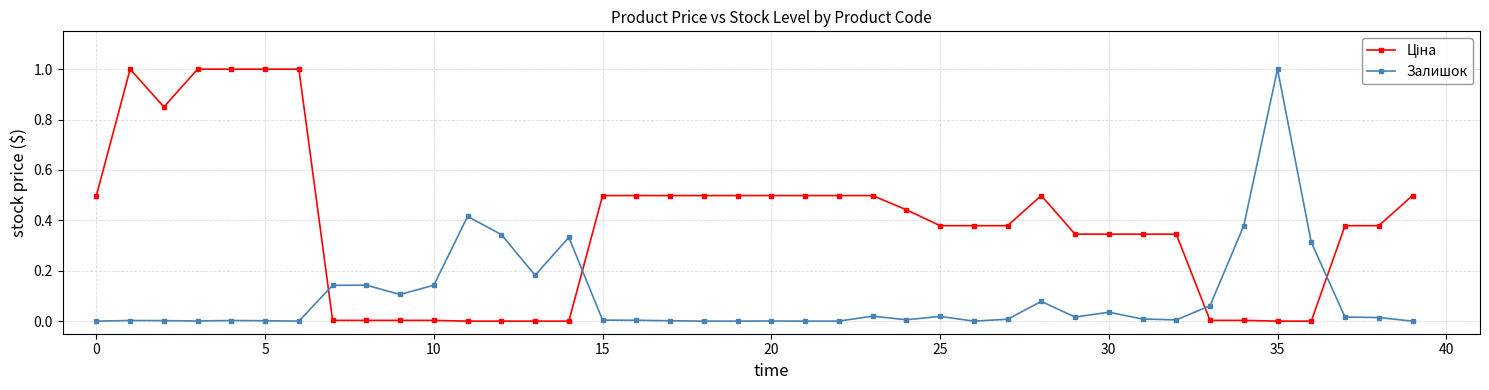

What is the sum of all Залишок values?

3.8